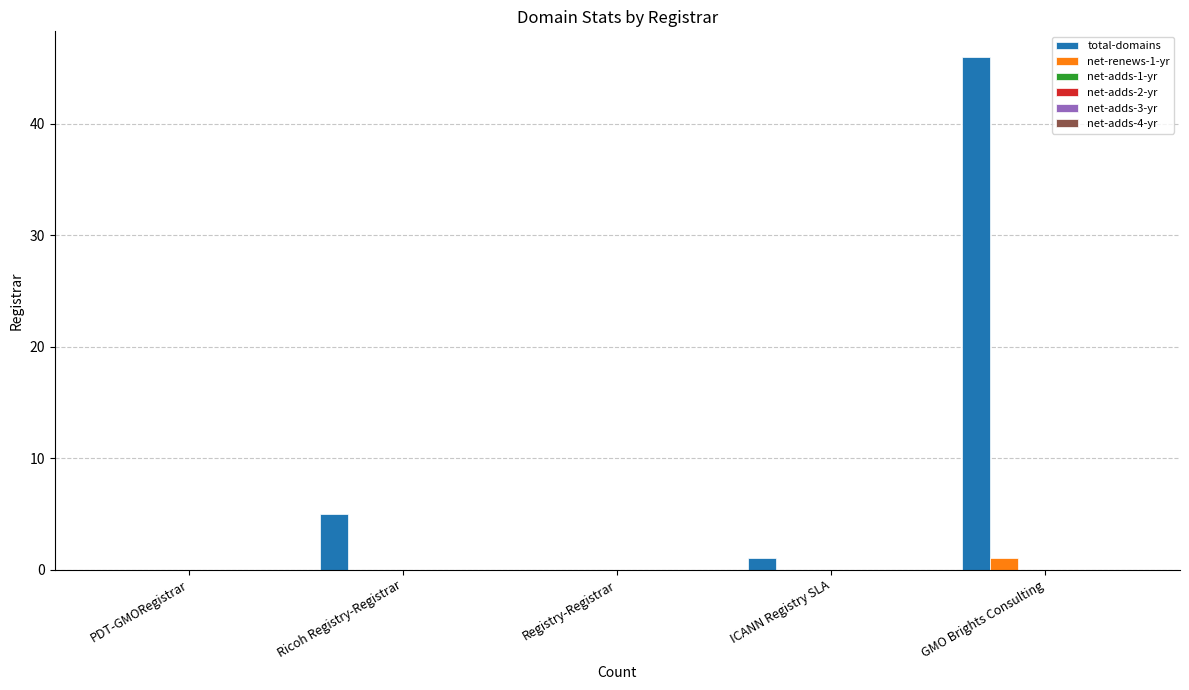

Are the bars horizontal?

No